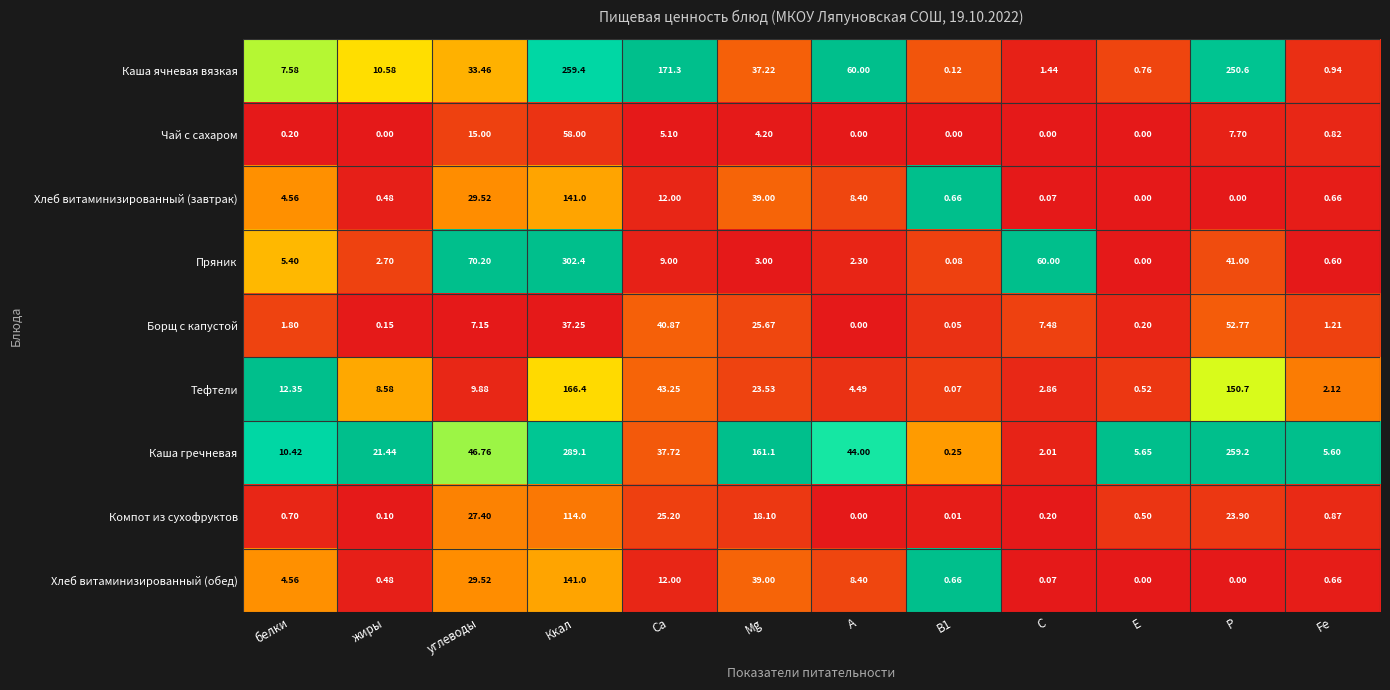

Which category has the highest value in the Чай с сахаром series?

Ккал